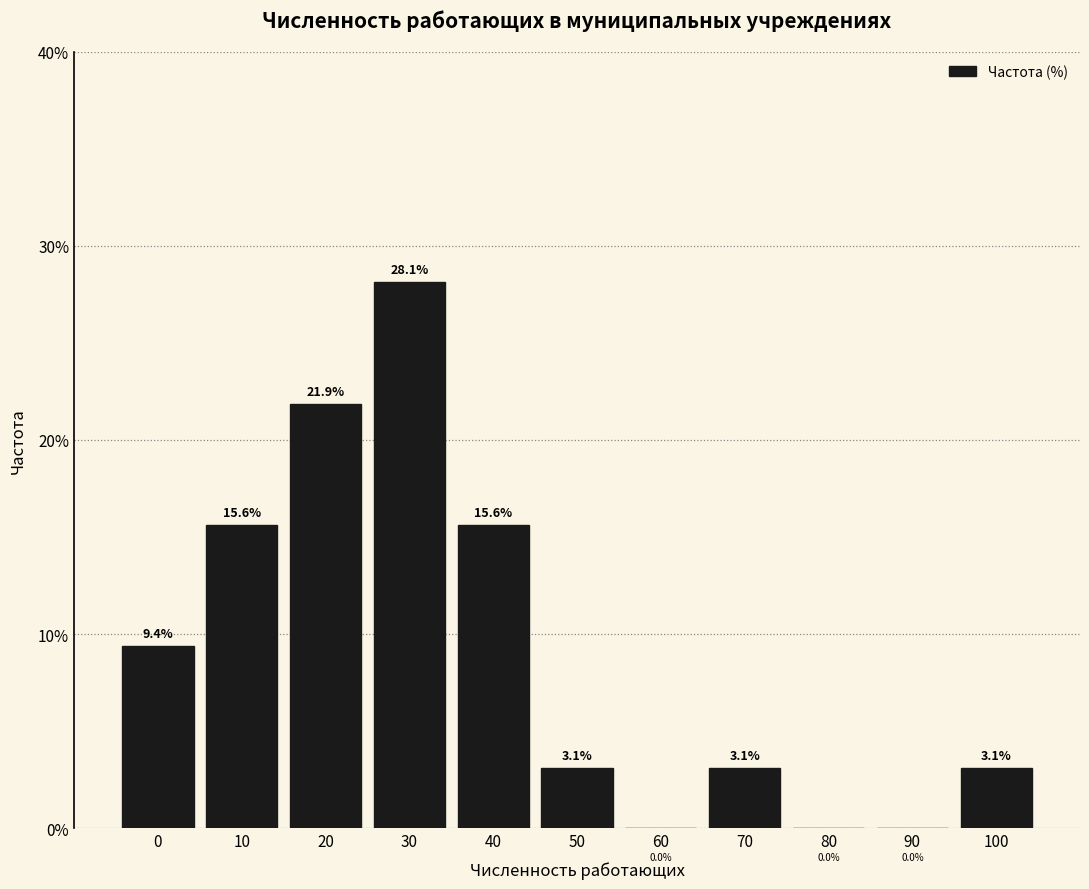

Reading left to right, transcribe all the data shown in this chart.

0=9.4	10=15.6	20=21.9	30=28.1	40=15.6	50=3.1	60=0.0	70=3.1	80=0.0	90=0.0	100=3.1